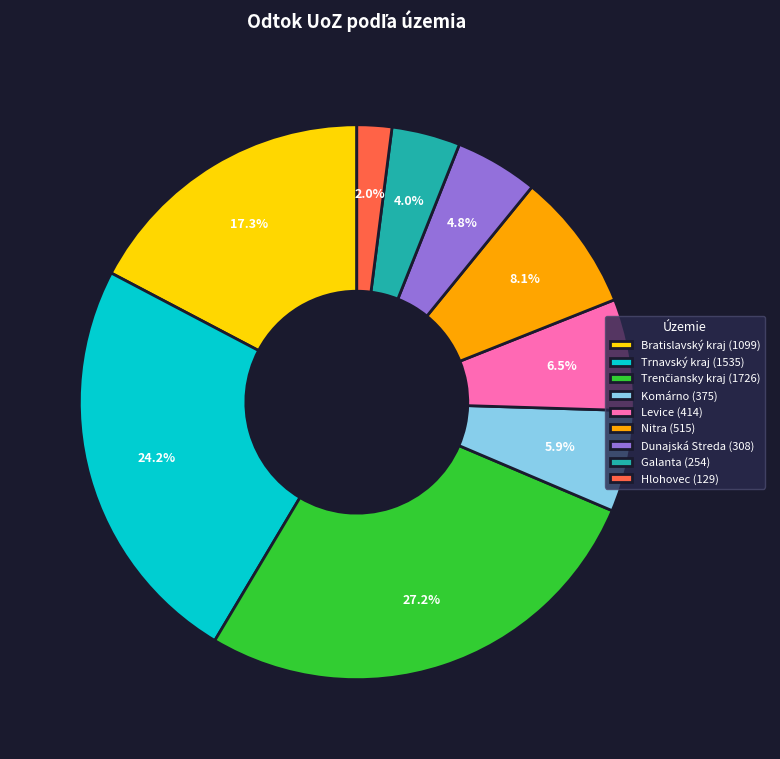

To the nearest percent, what portion does Trnavský kraj represent?

24%